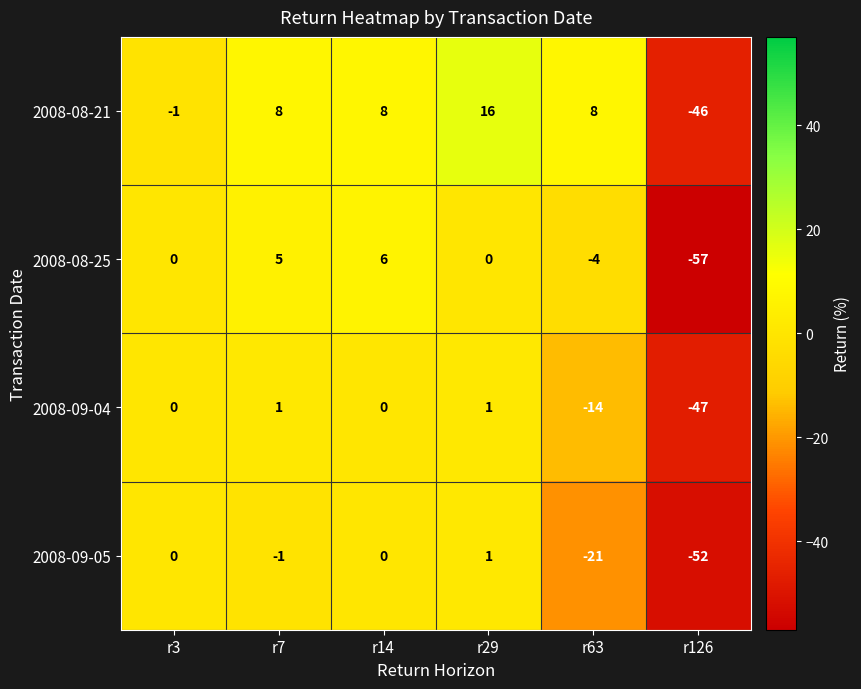

Which label corresponds to the smallest value in the chart?

r126